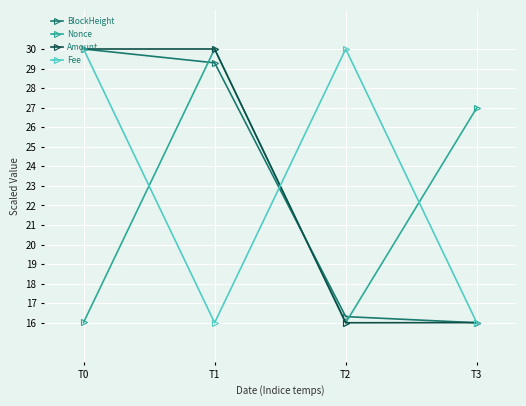

In Nonce, how many points are higher than both neighbors (excluding endpoints)?

1